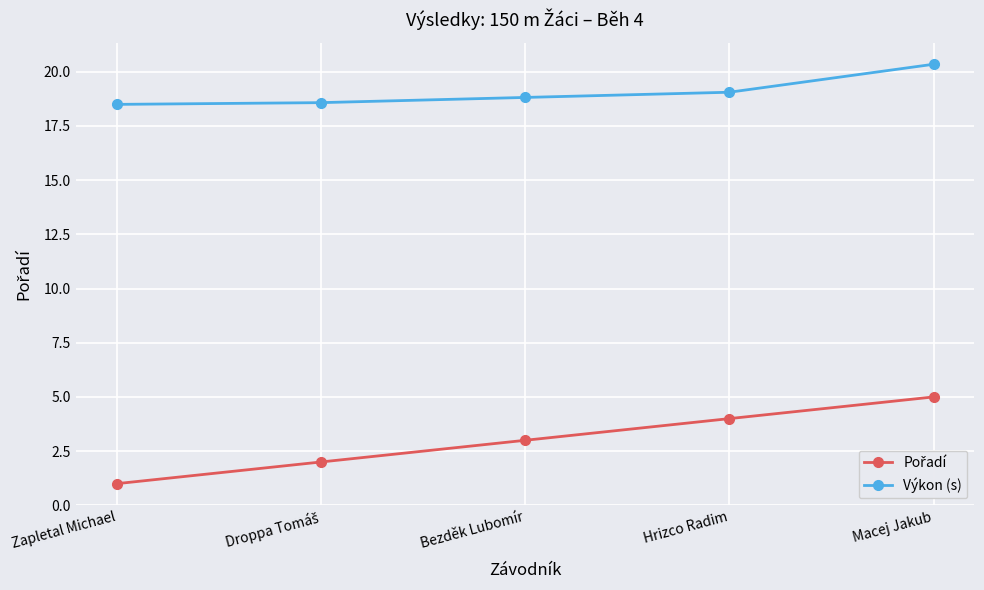

What is the minimum value for Výkon (s)?

18.5